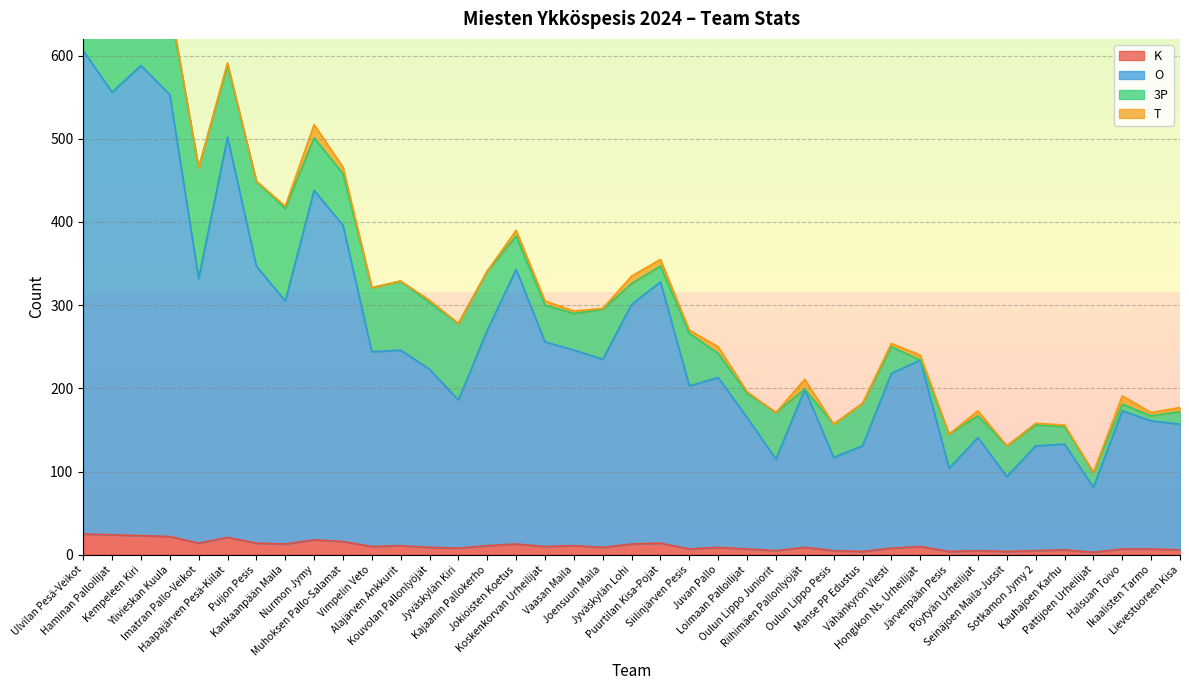

What position from the right is Jyväskylän Lohi?

20